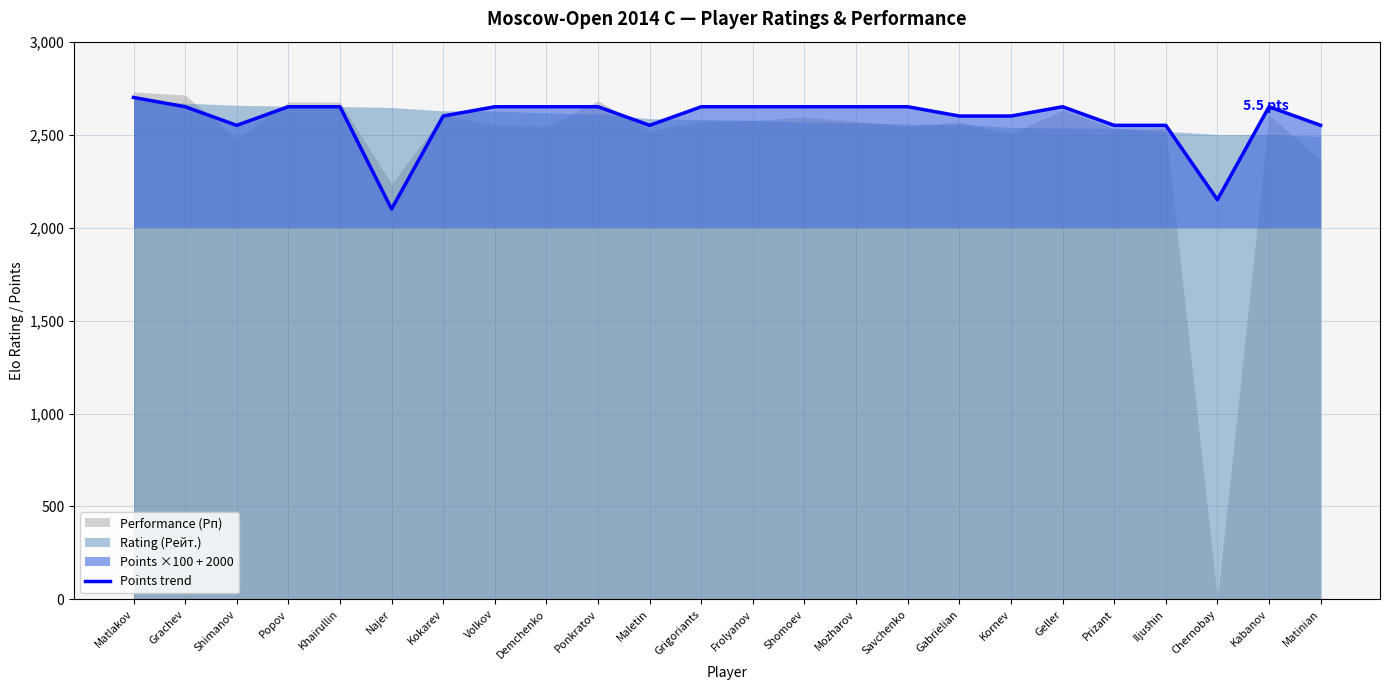

At which label does the data first exceed 2650?

Matlakov